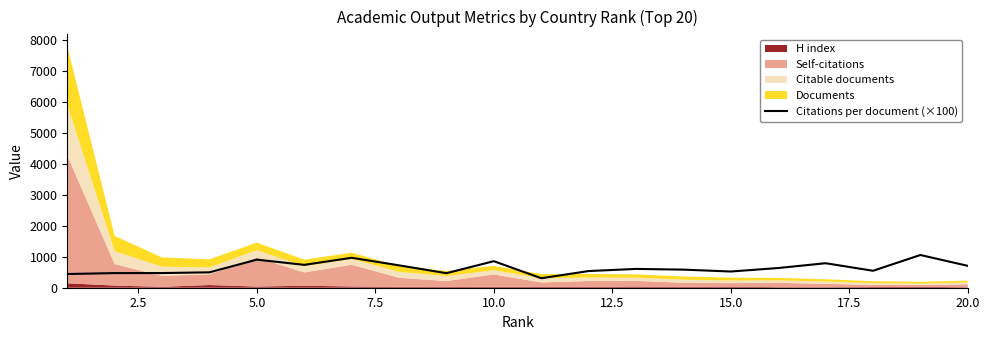

How many points are higher than both their immediate neighbors (excluding endpoints)?

6